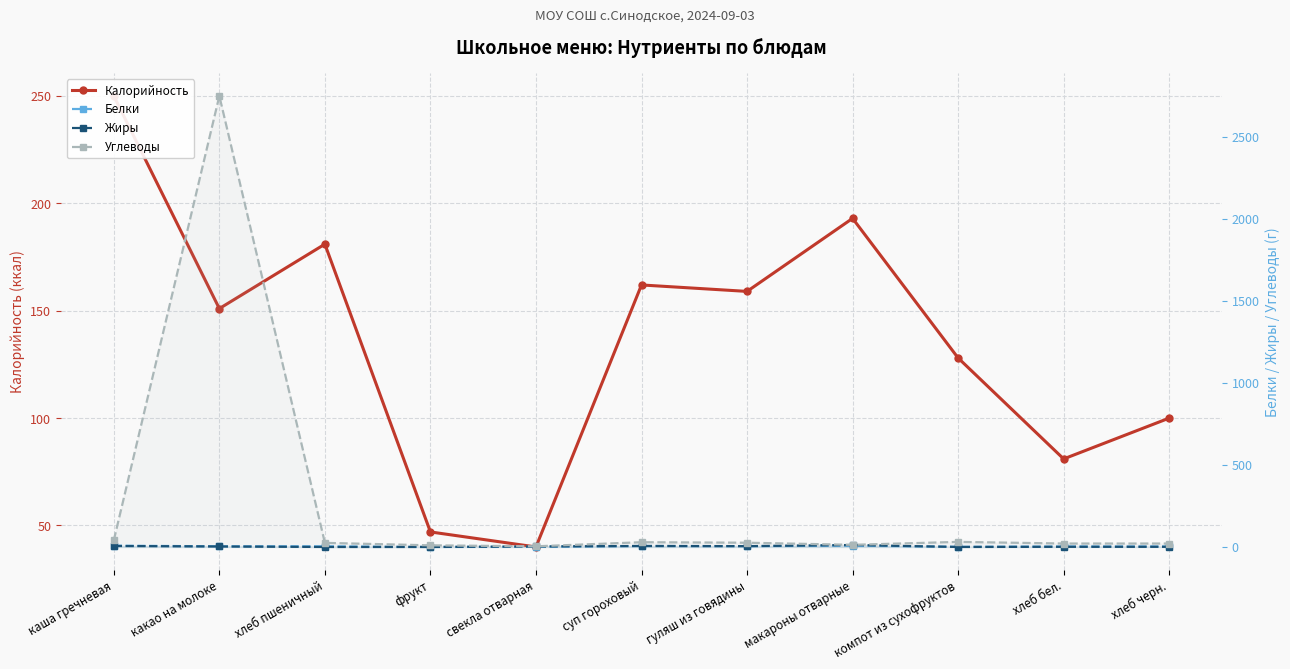

What is the label of the 6th point from the right?

суп гороховый